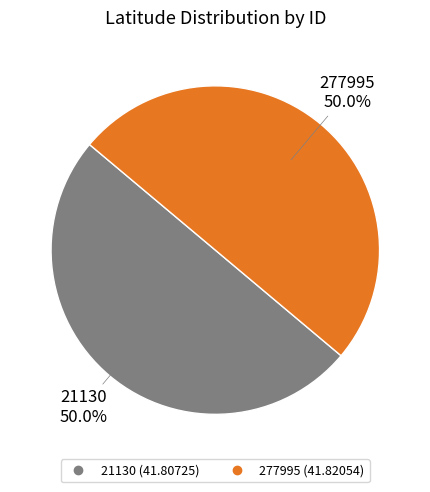

Combined, what portion of the pie is 21130 and 277995?

100.0%